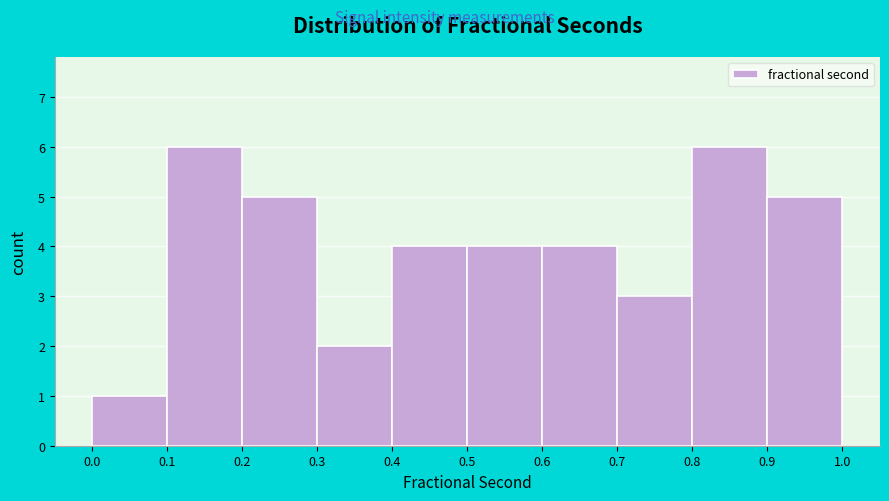

What is the height of the bar covering 0.7 to 0.8 on the x-axis? The values are not printed on the chart, so give them approximately, as read against the axis.

3